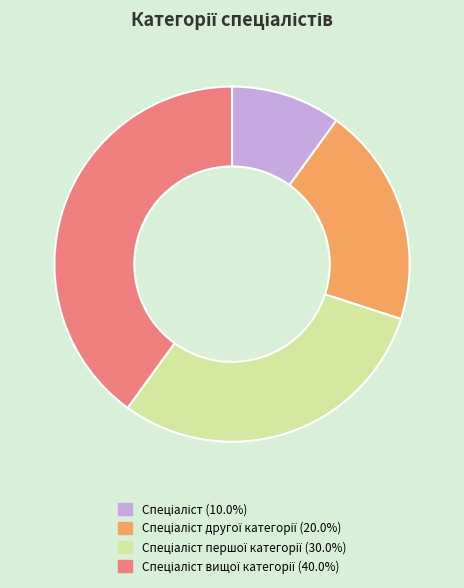

Does any single category account for the majority?

No